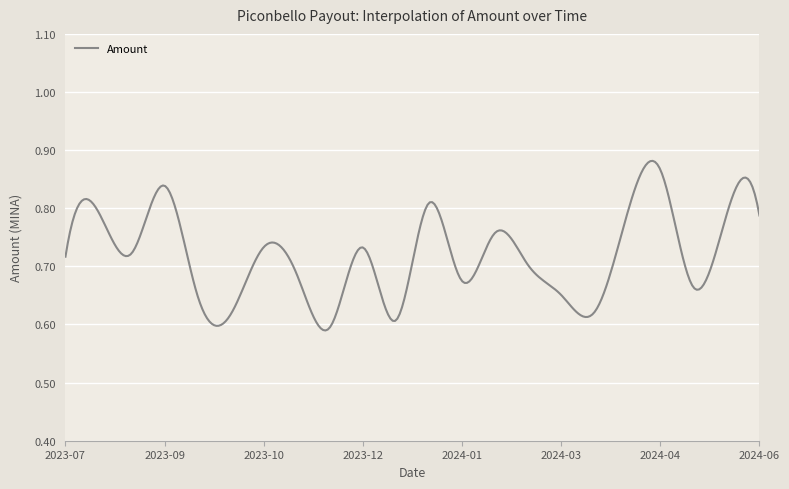

True or false: there are more than 1 points higher than both neighbors.

True